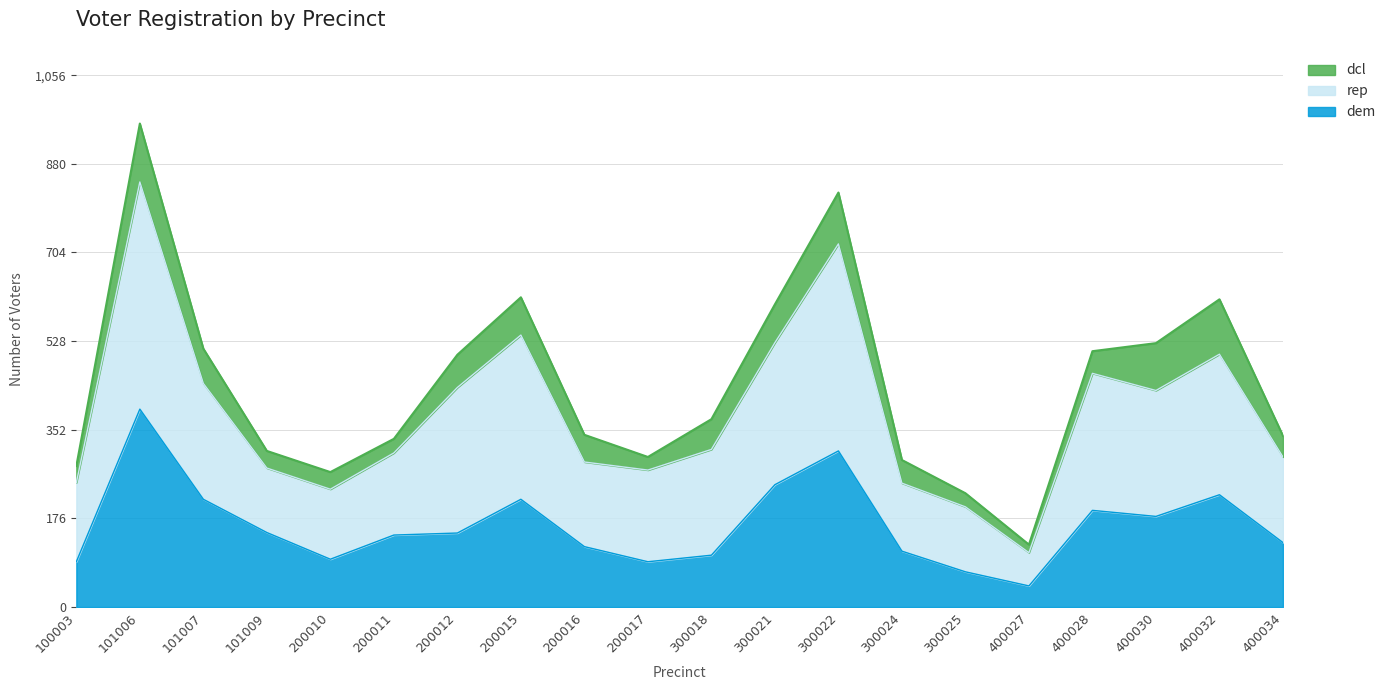

True or false: rep and dem cross at least once.

False